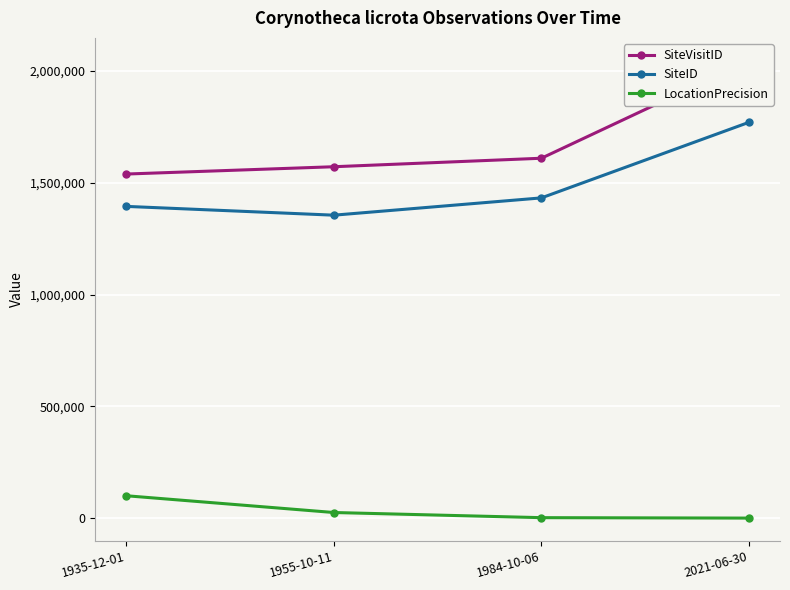

Reading right to left, list all the values displayed in this chart.

SiteVisitID: 2046118	1610010	1572007	1539321
SiteID: 1770582	1432587	1355253	1394542
LocationPrecision: 50	2000	25000	100000